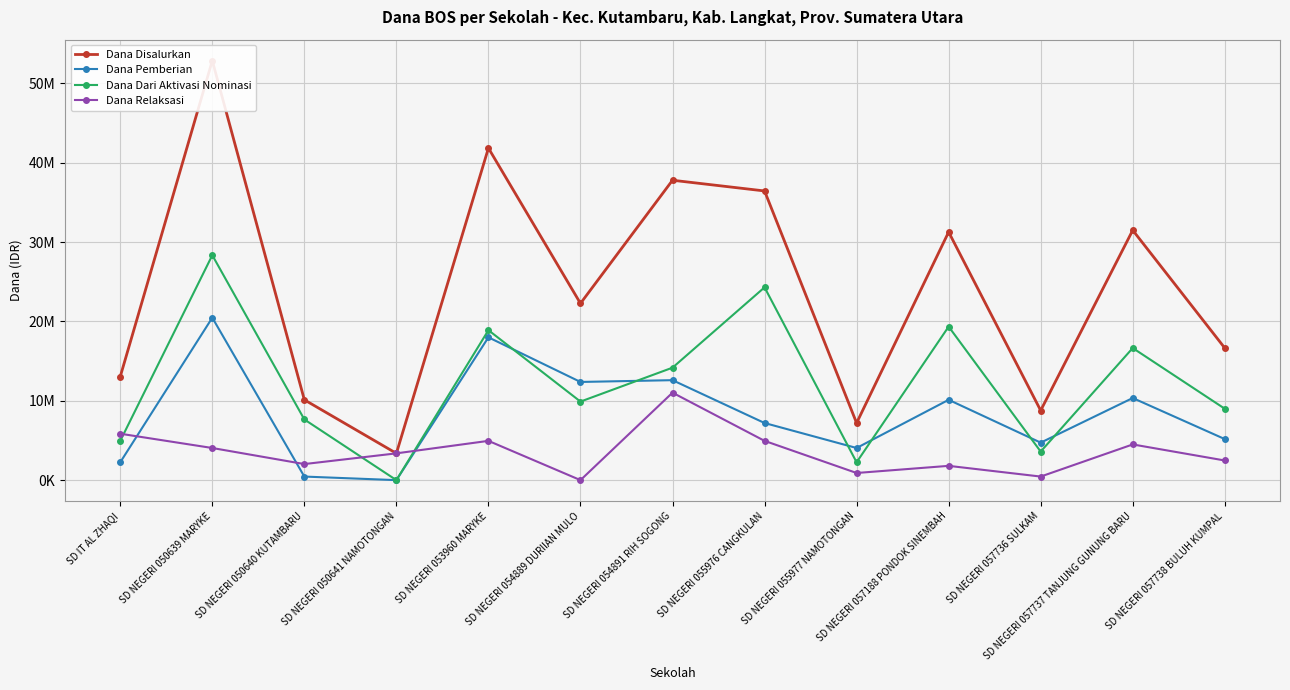

Which has a higher value, SD NEGERI 054891 RIH SOGONG or SD NEGERI 053960 MARYKE?

SD NEGERI 053960 MARYKE